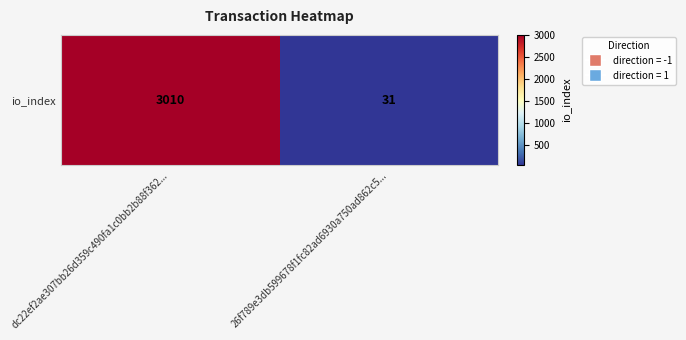

List the labels in order of value, largest first.

dc22ef2ae307bb26d359c490fa1c0bb2b88f362..., 26f789e3db599678f1fc82ad6930a750ad862c5...